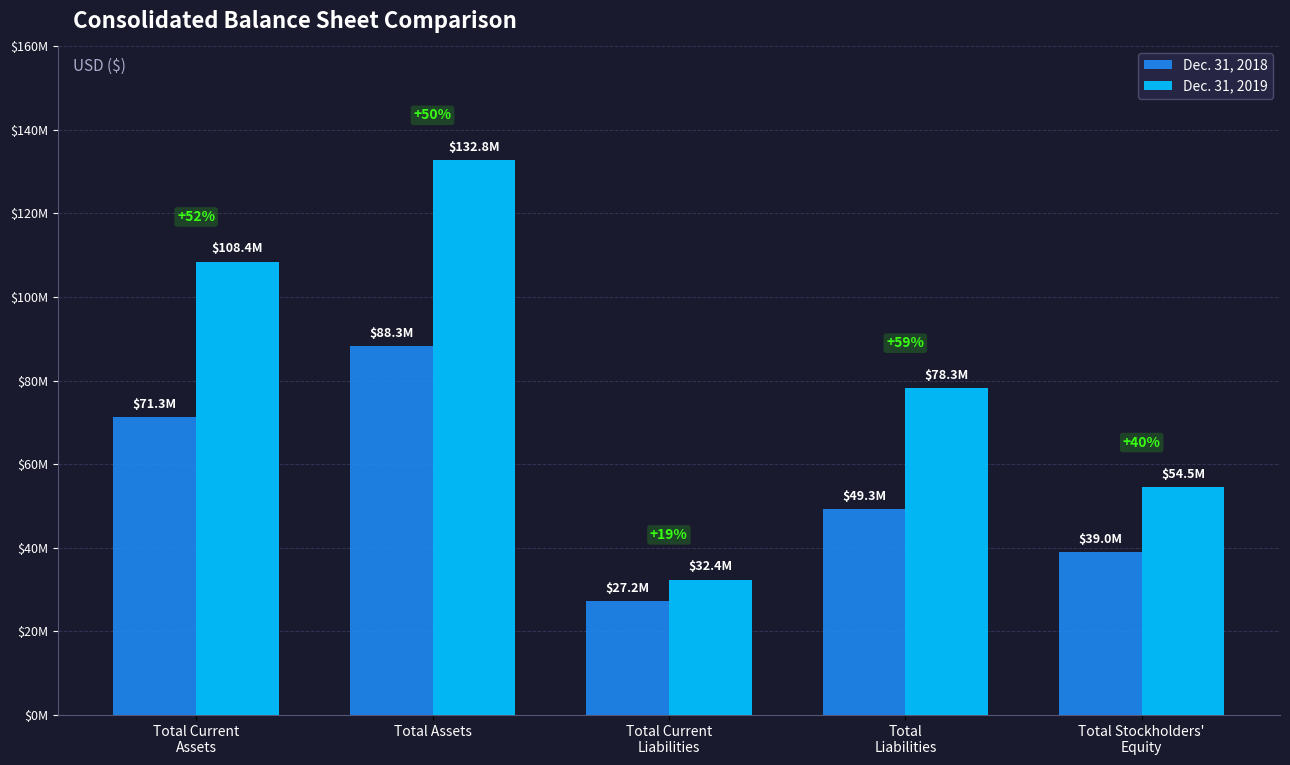

Does the chart contain stacked bars?

No